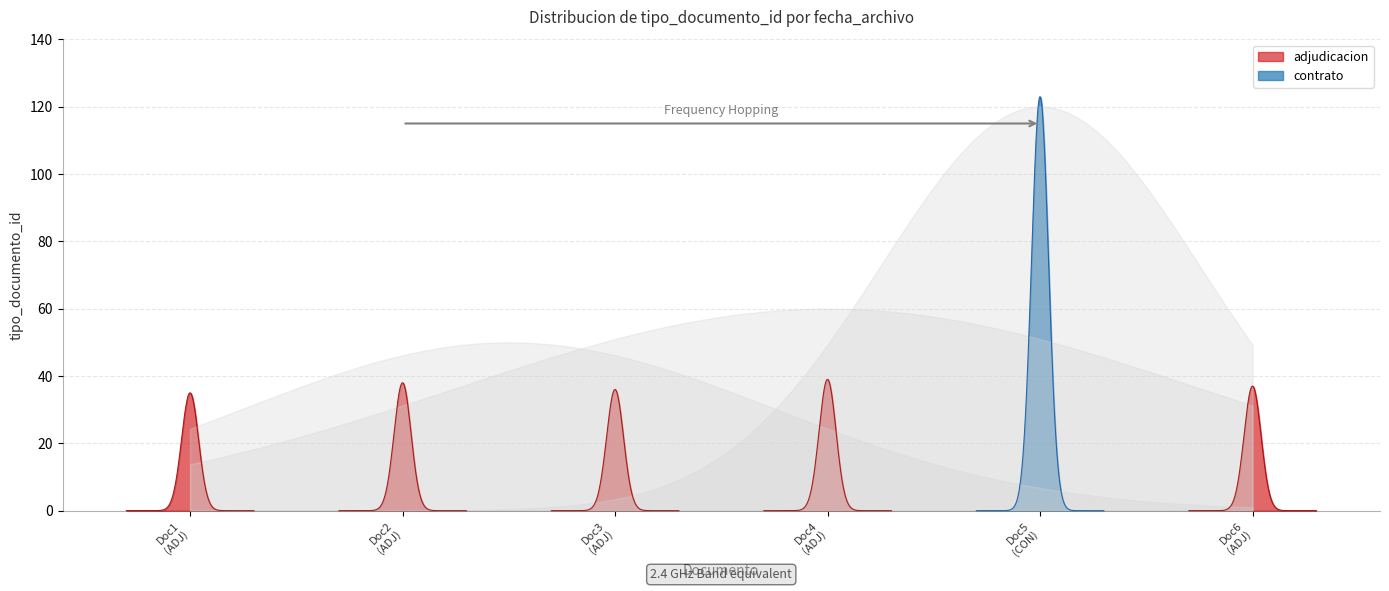

Reading right to left, list all the values displayed in this chart.

2018-08-08=37	2018-08-21=123	2018-08-08=39	2018-08-08=36	2018-08-08=38	2018-08-08=35